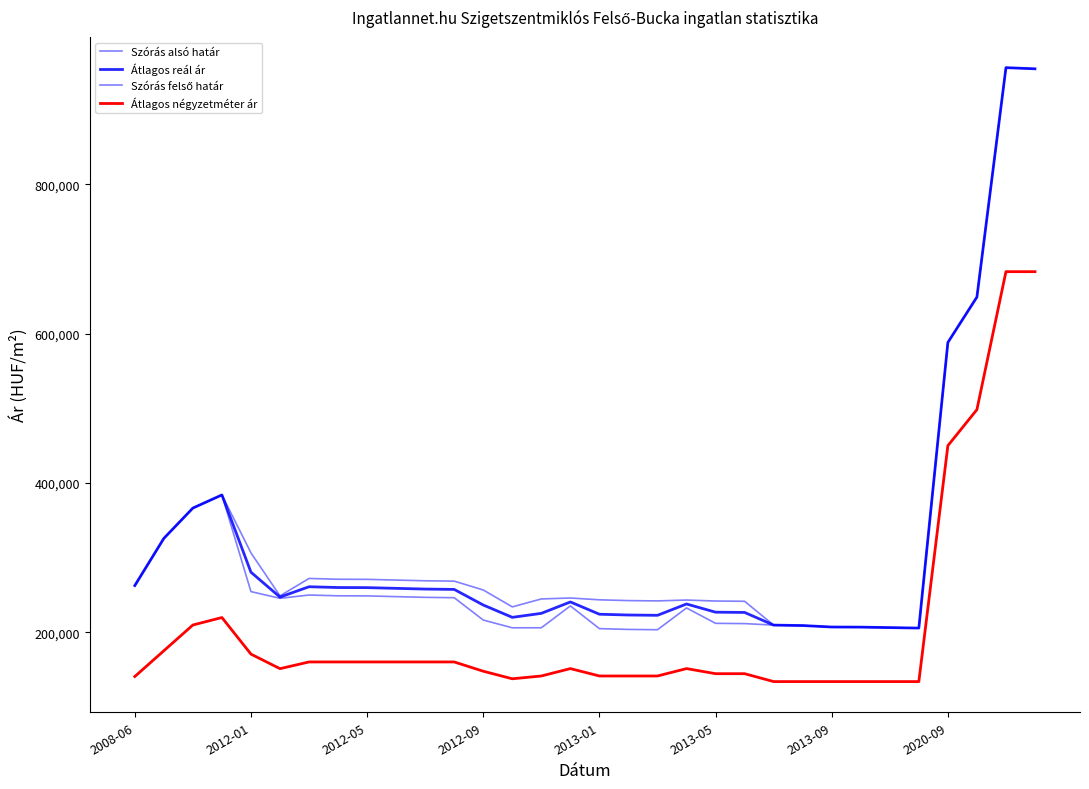

How many lines are shown in the chart?

4